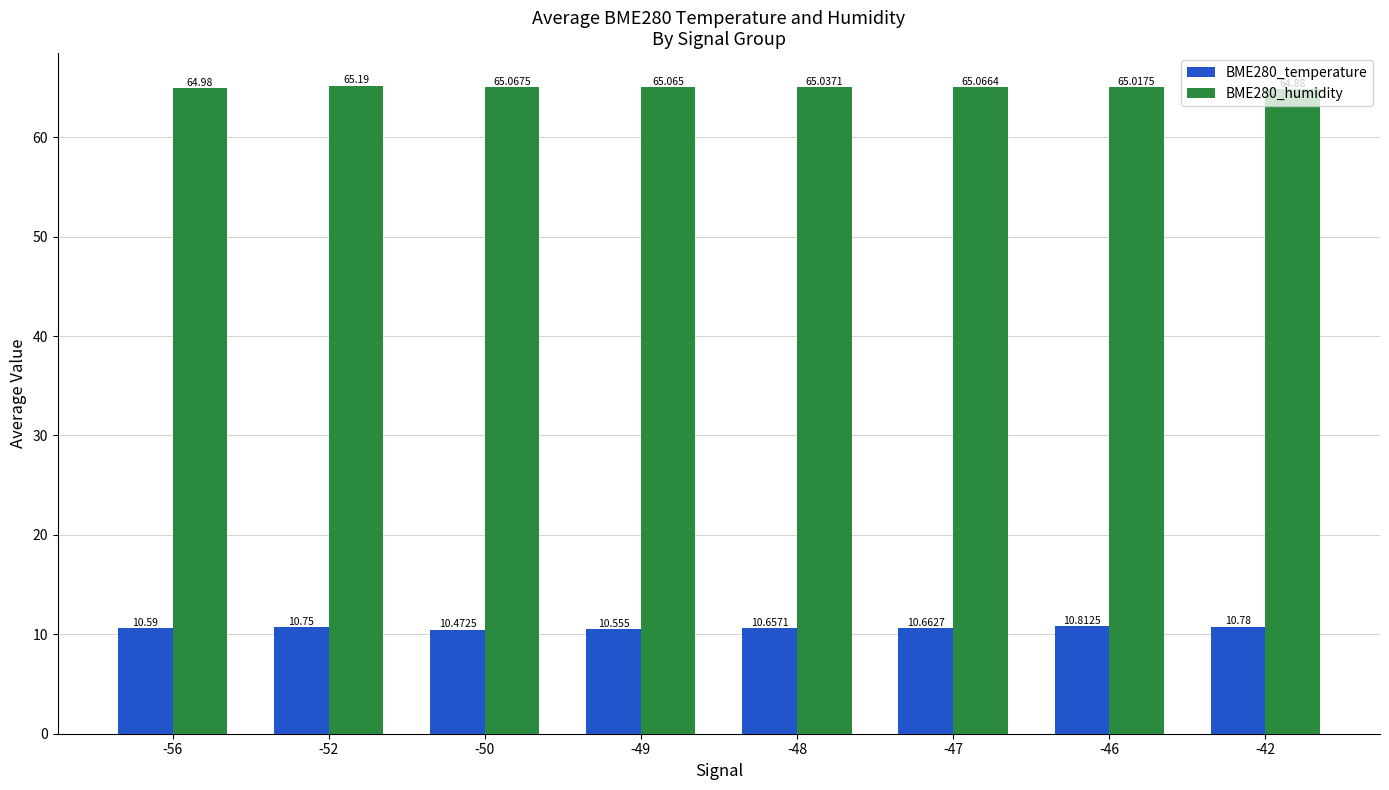

What is the sum of the BME280_temperature values at -50 and -47?

21.1